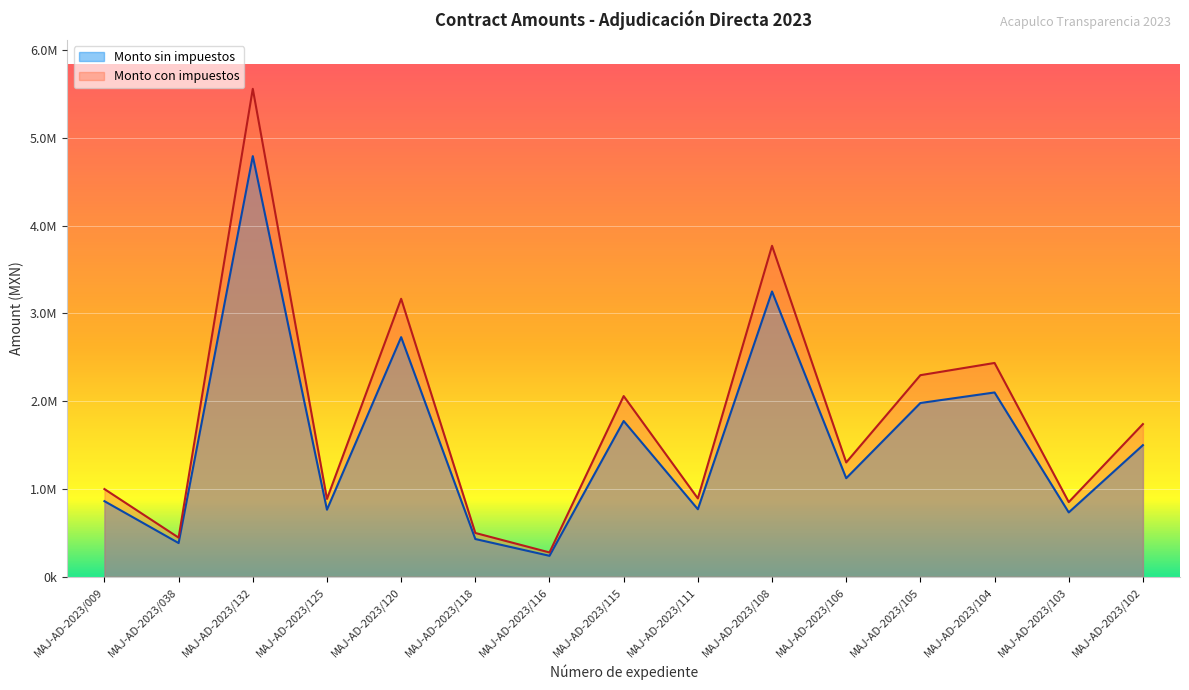

Which series has the largest total across all categories?

Monto con impuestos